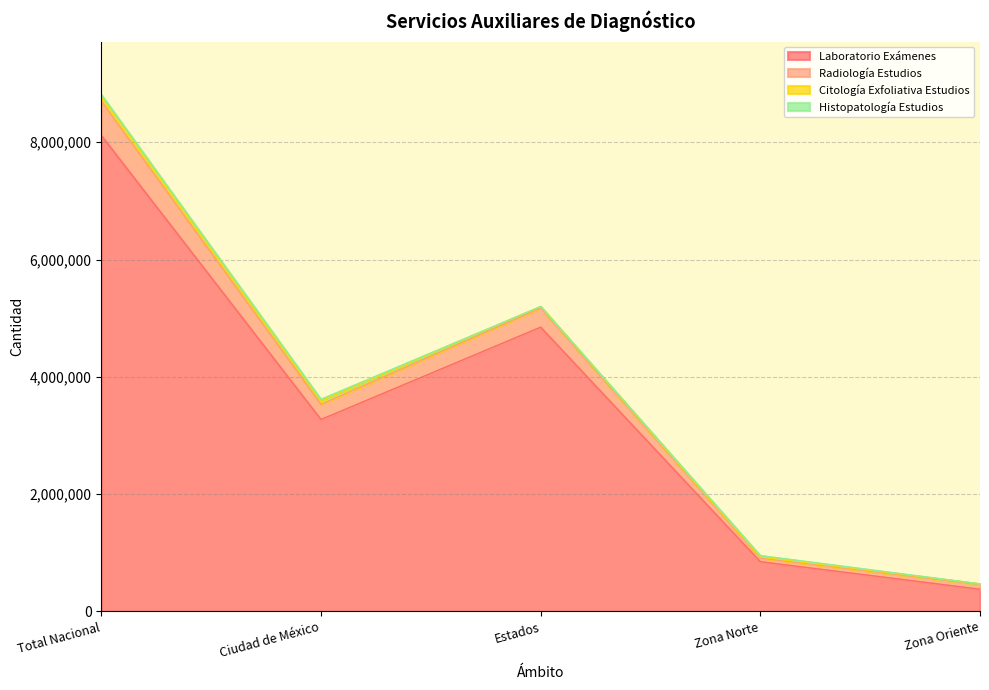

How many interior local valleys does the Laboratorio Exámenes series have?

1